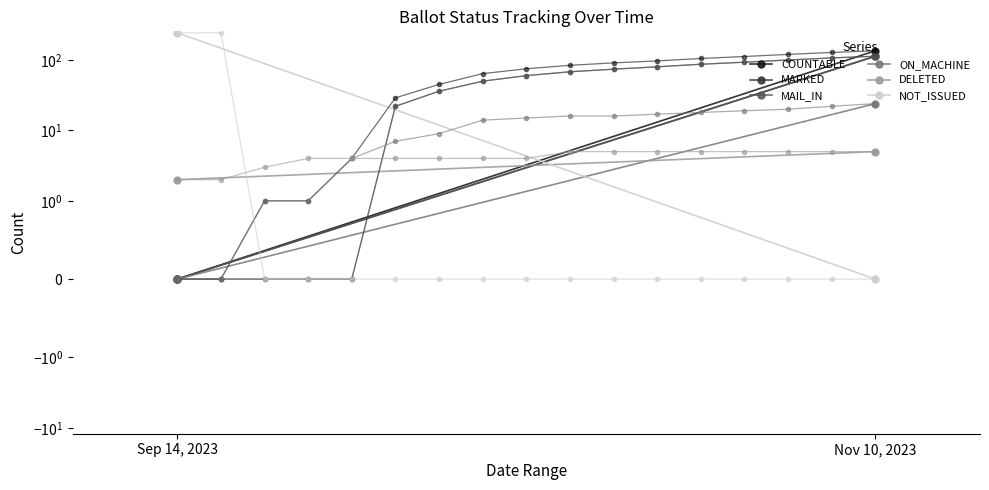

What is the total value across all series at Nov 10, 2023?

390